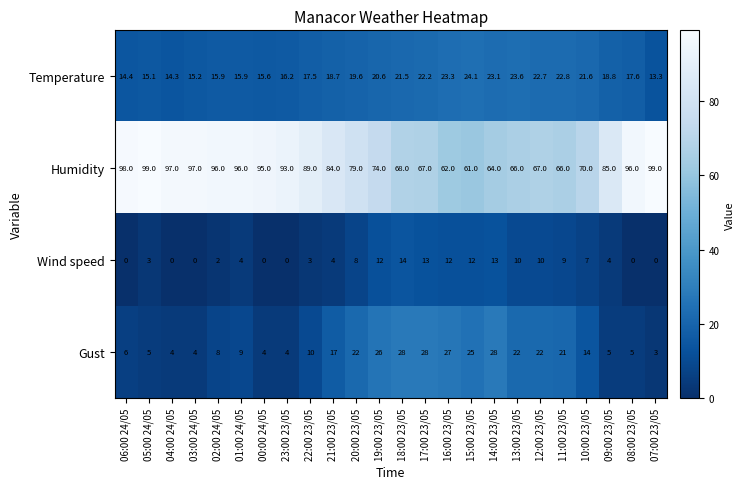

At which label is Wind speed closest to 7?

10:00 23/05